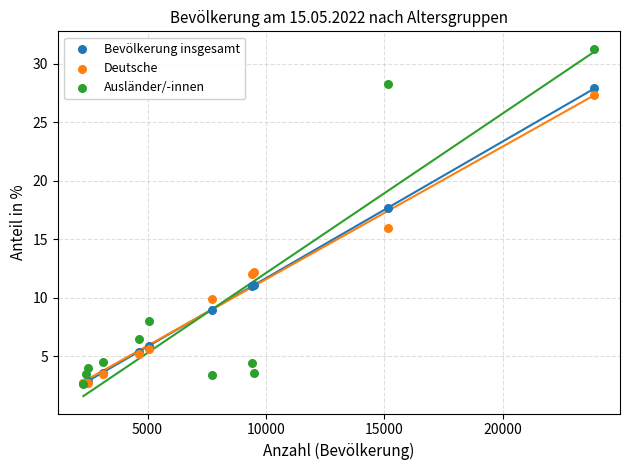

In the Bevölkerung insgesamt series, what Y value is closest to 15?

17.7